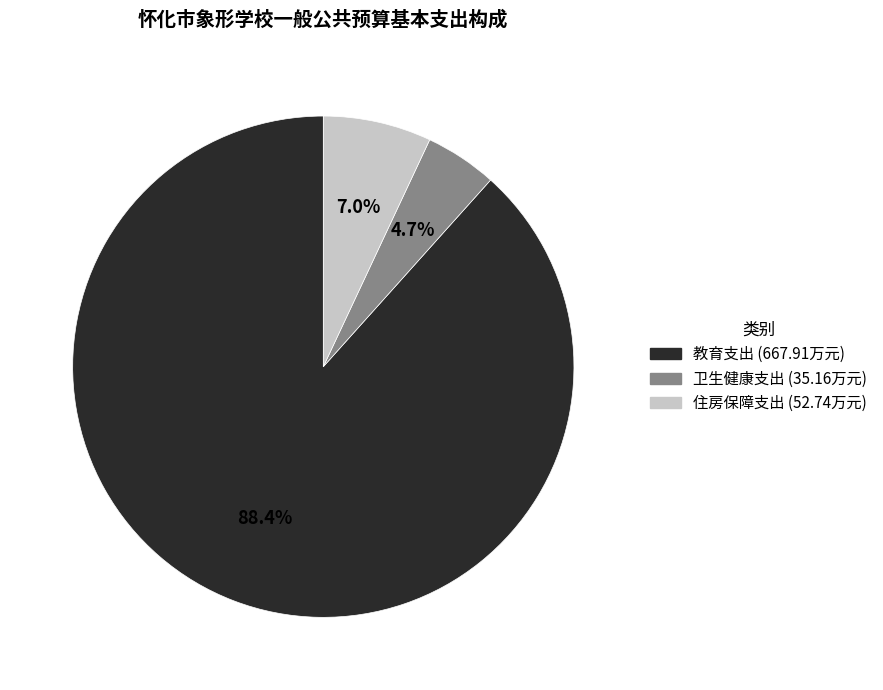

To the nearest percent, what is the difference between the largest and smallest slice percentages?

84%